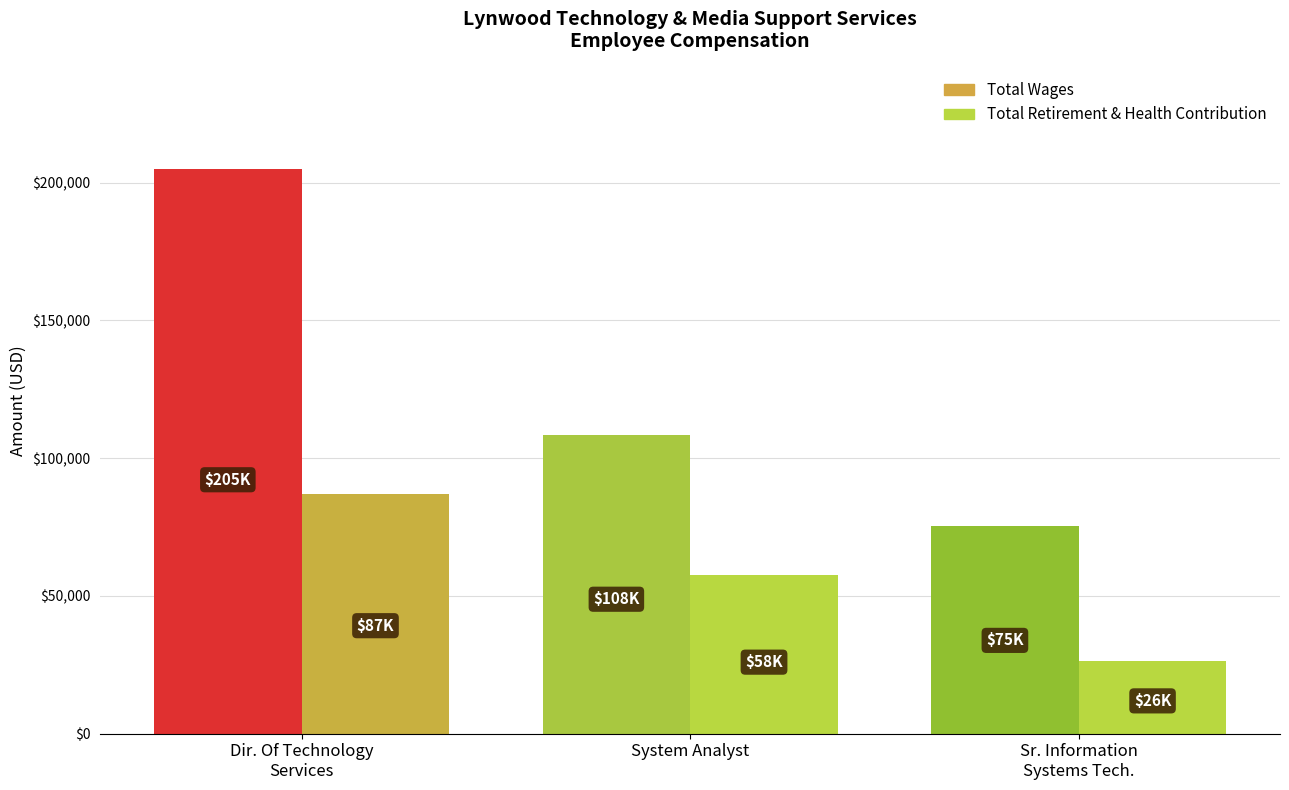

What is the approximate value of Total Wages at System Analyst, to the nearest 10?

108420